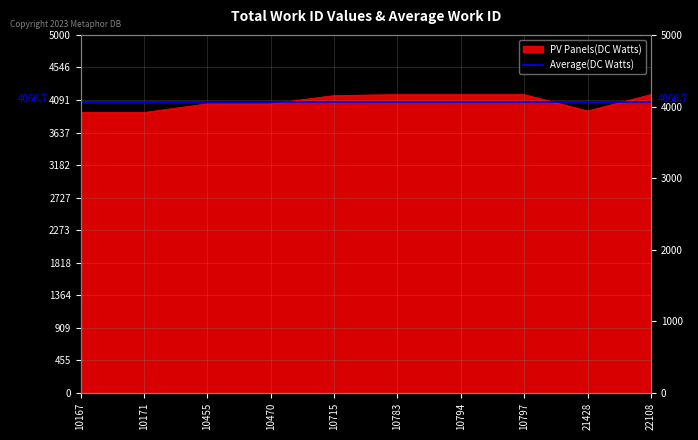

What is the greatest value displayed?

4167